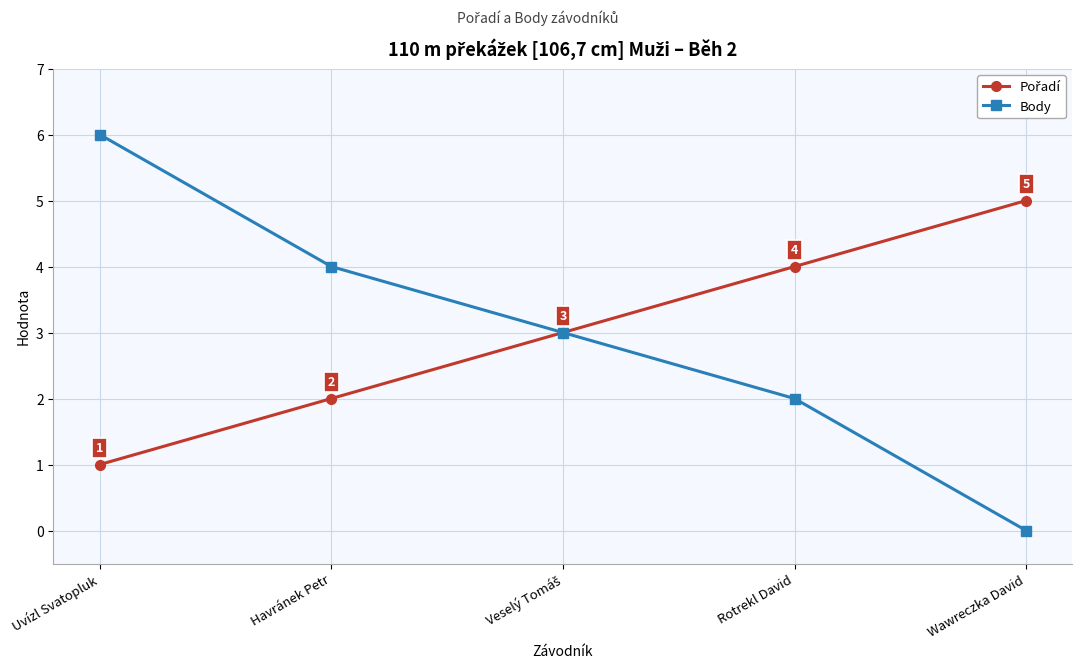

Between Havránek Petr and Wawreczka David, which series saw the biggest shift?

Body